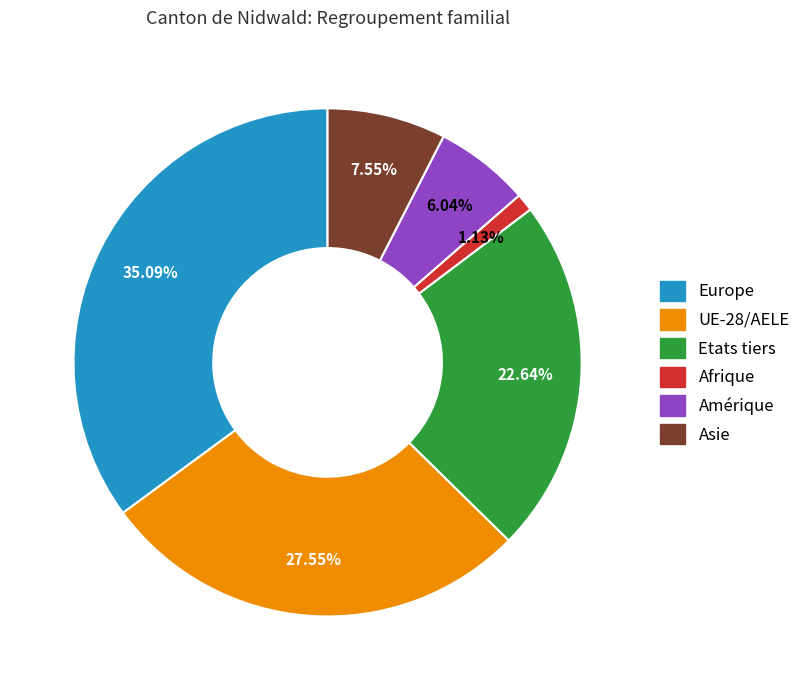

Between UE-28/AELE and Amérique, which is larger?

UE-28/AELE